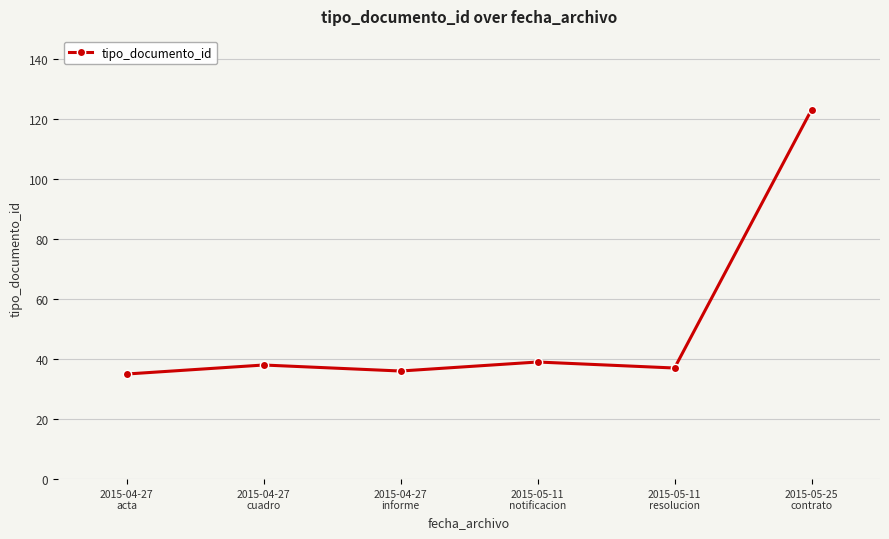

At which category does the chart reach its peak across all series?

2015-05-25
contrato